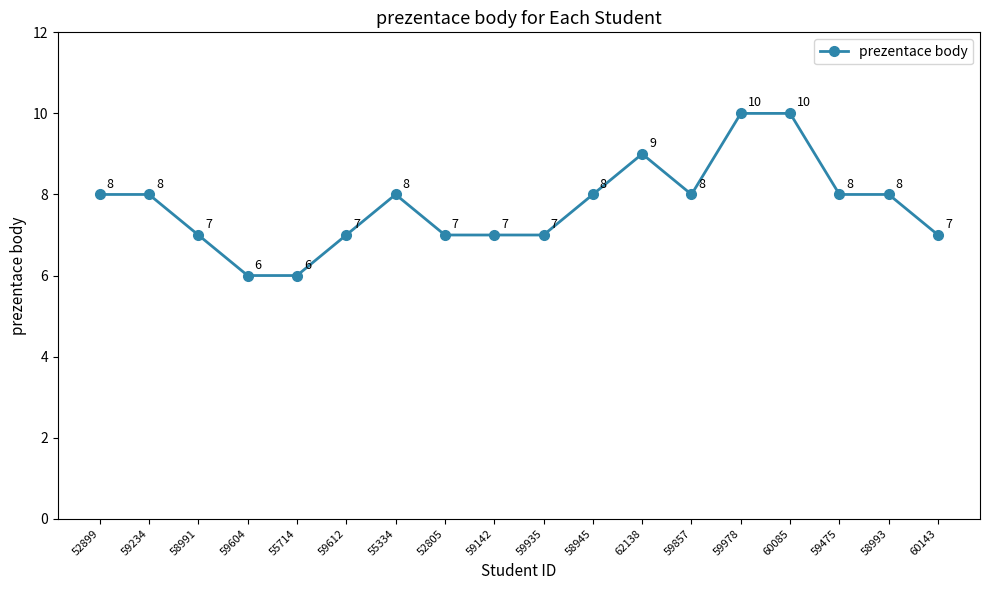

What is the ratio of the value at 55334 to the value at 59142?

1.1